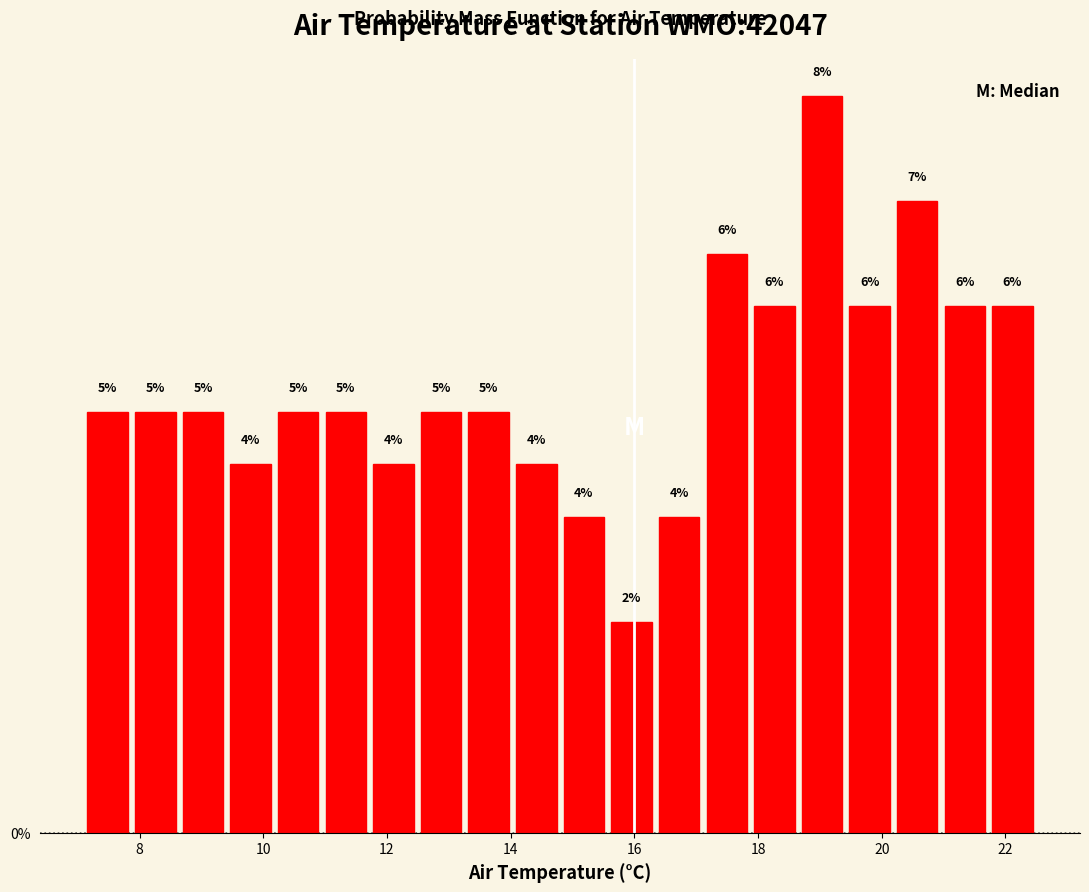

Read against the x-axis, roughly where is the centre of the tallest bar?

19.0